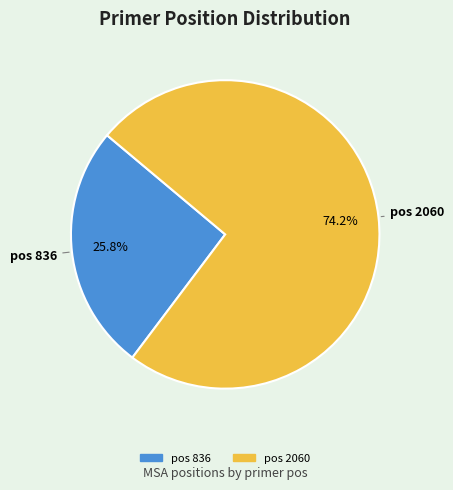

Does any single category account for the majority?

Yes